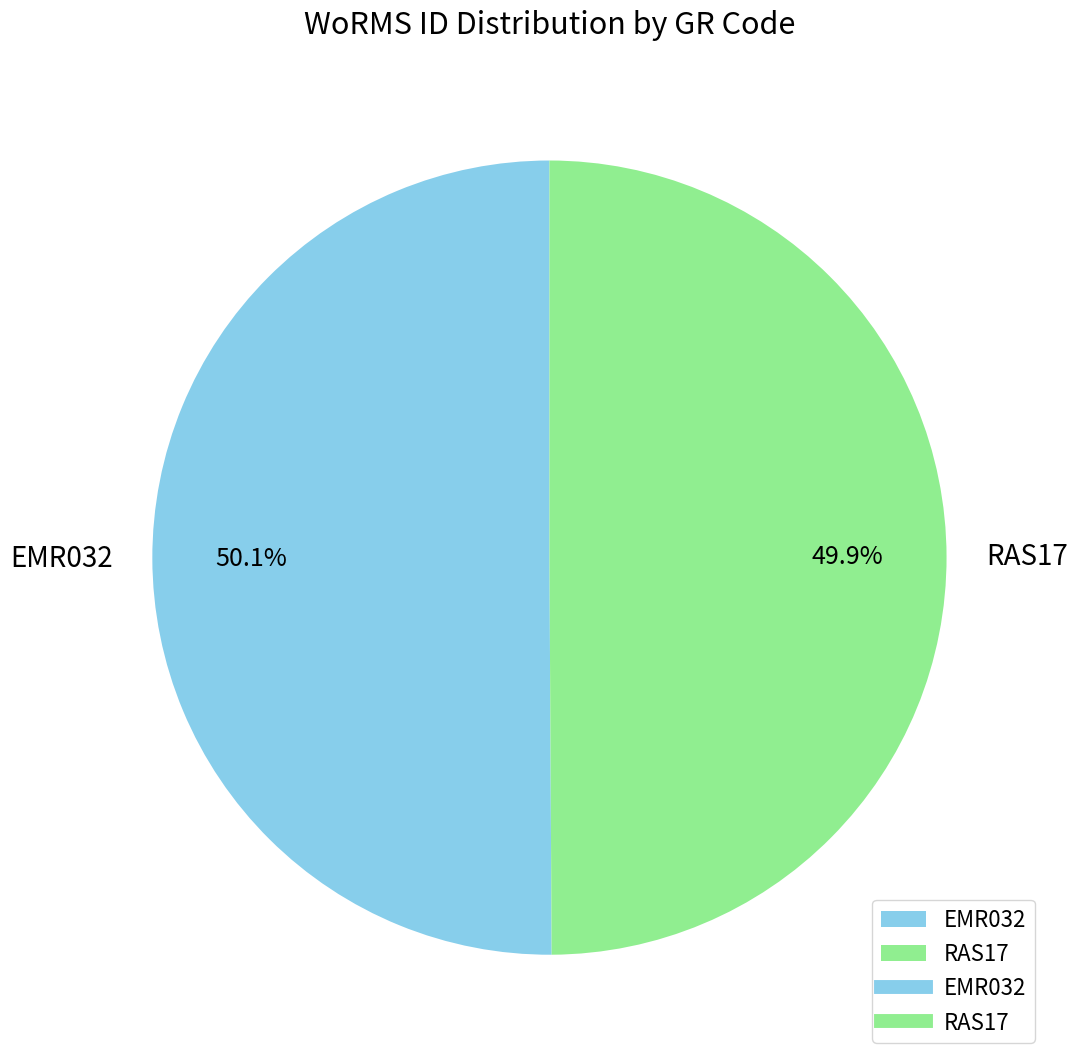

Is there any slice that represents more than half of the pie?

Yes